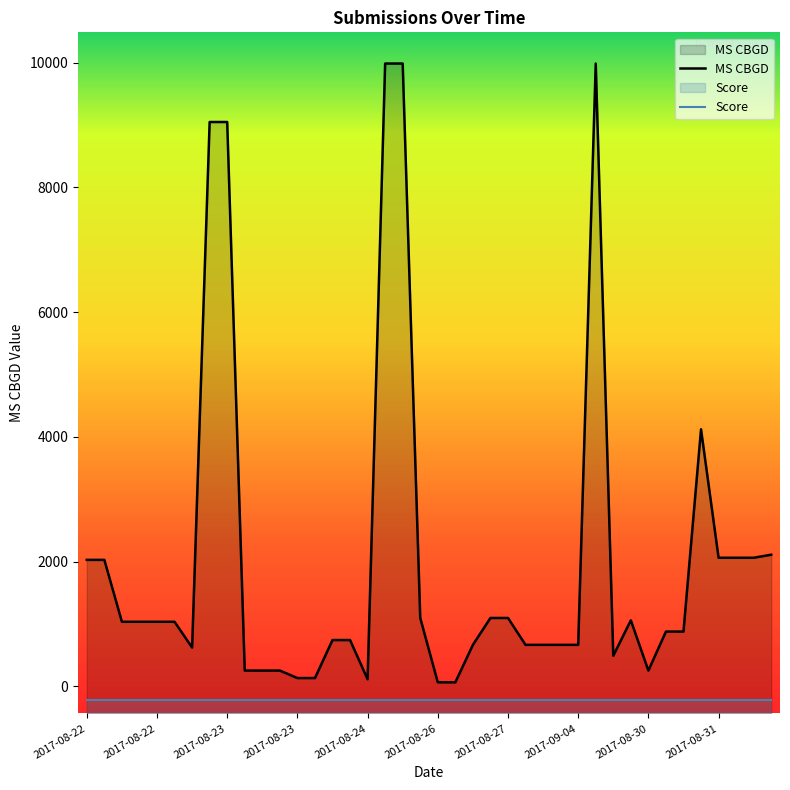

What is the label of the 36th point from the left?

2017-08-31